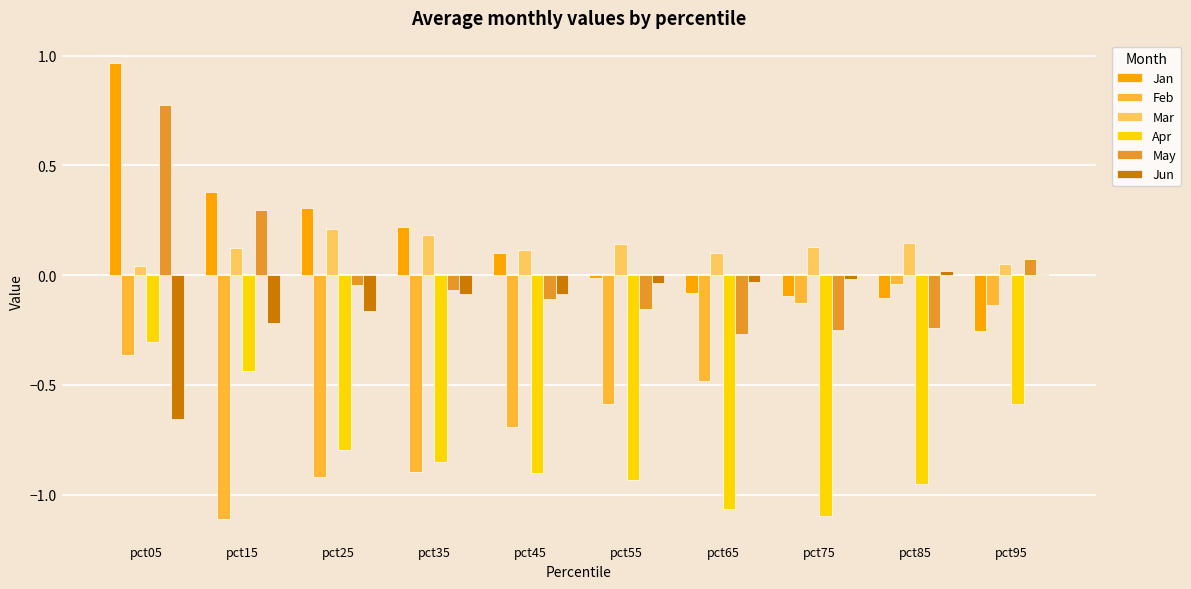

Does the chart contain stacked bars?

No